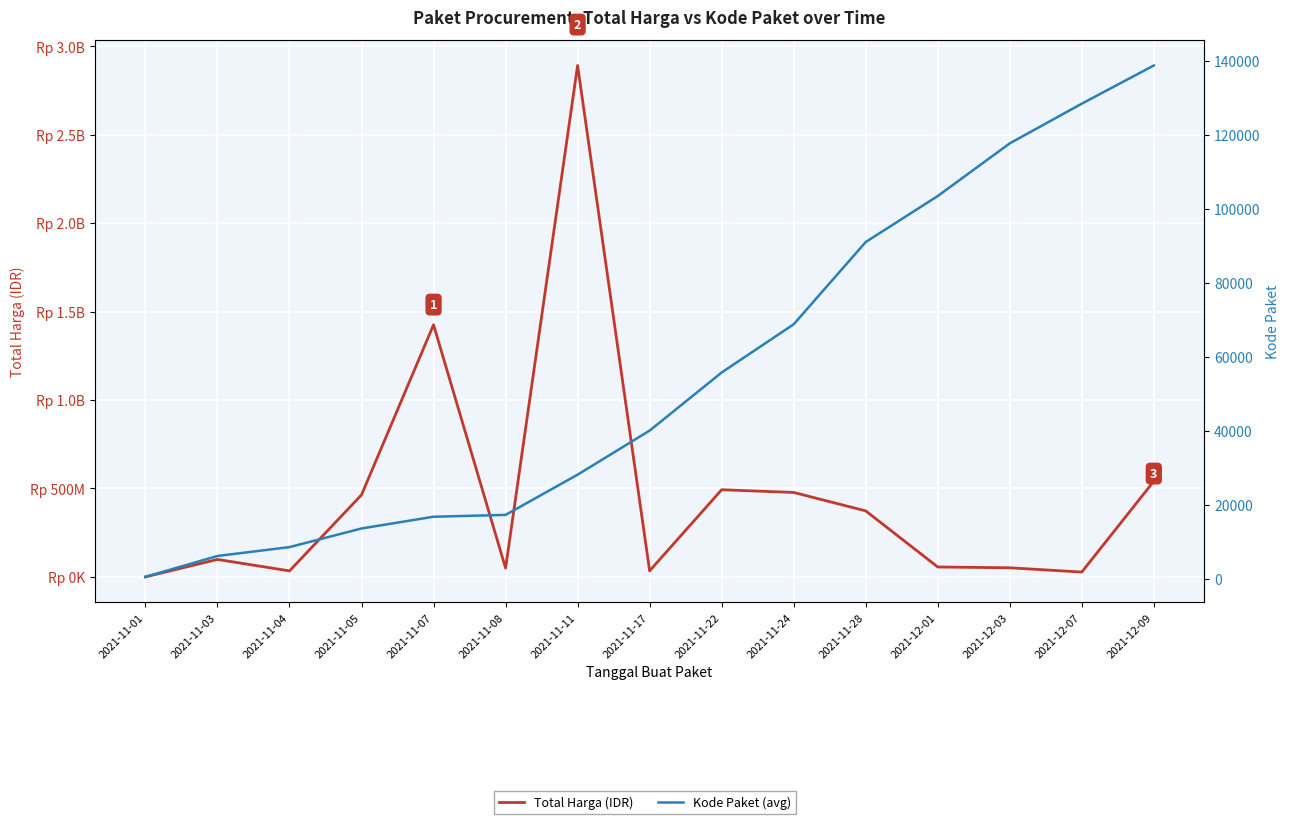

Reading left to right, what are all the values shown in this chart?

Total Harga (IDR): 2021-11-01=333600.0	2021-11-03=98772570.0	2021-11-04=34000000.0	2021-11-05=464002100.0	2021-11-07=1425867900.0	2021-11-08=49730040.0	2021-11-11=2892122000.0	2021-11-17=34292000.0	2021-11-22=493000000.0	2021-11-24=477600000.0	2021-11-28=373404000.0	2021-12-01=56152800.0	2021-12-03=51601000.0	2021-12-07=27412000.0	2021-12-09=541071000.0
Kode Paket (avg): 2021-11-01=569.5	2021-11-03=6212.4	2021-11-04=8611.8	2021-11-05=13652.0	2021-11-07=16823.0	2021-11-08=17322.6	2021-11-11=28195.7	2021-11-17=40112.0	2021-11-22=55826.0	2021-11-24=68863.5	2021-11-28=91101.0	2021-12-01=103541.0	2021-12-03=117783.0	2021-12-07=128516.0	2021-12-09=138846.5